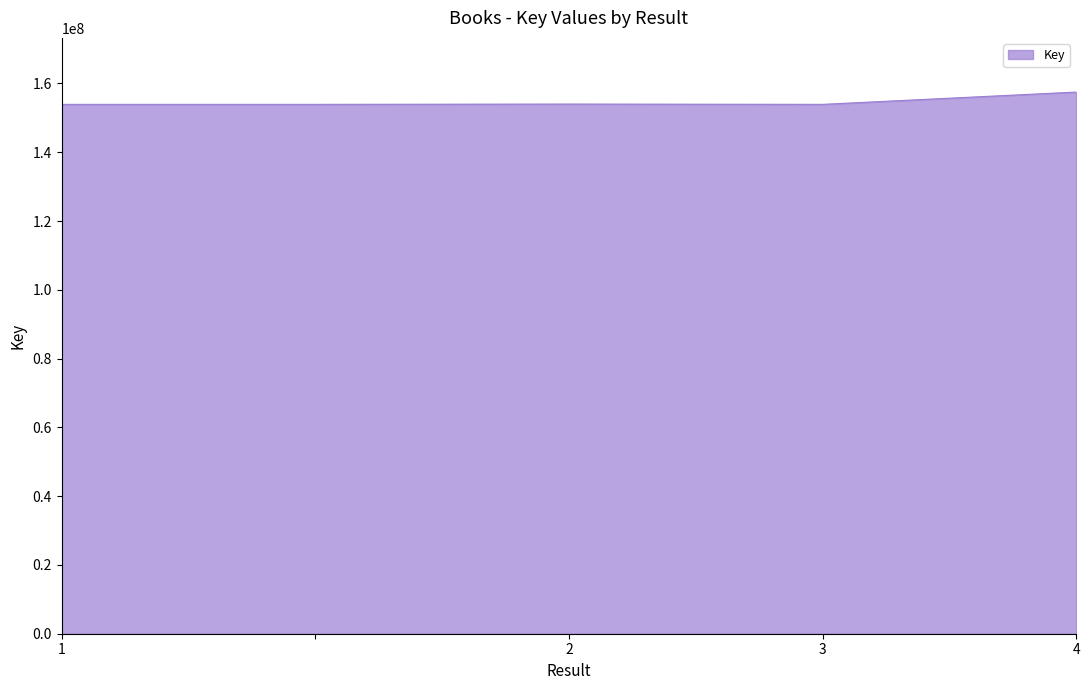

How many lines are shown in the chart?

1